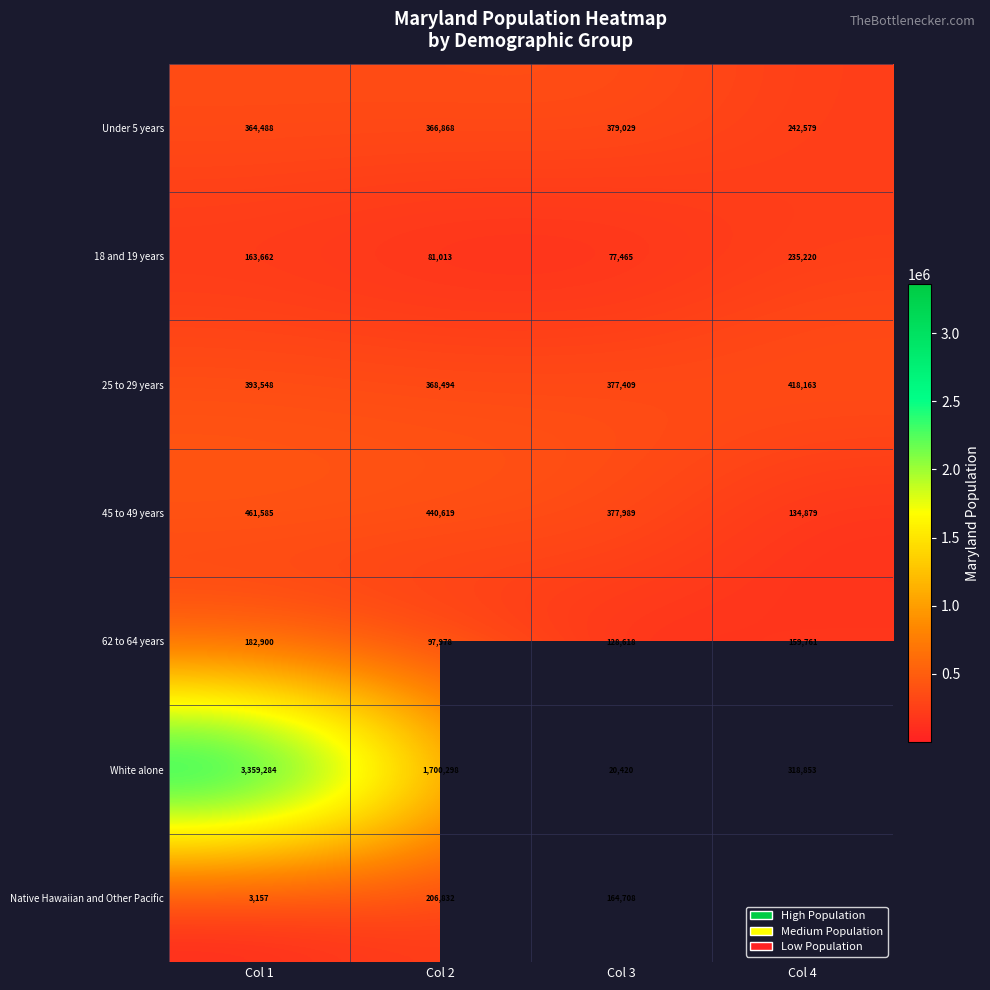

Count the 62 to 64 years values in the range 128618 to 182900.

3